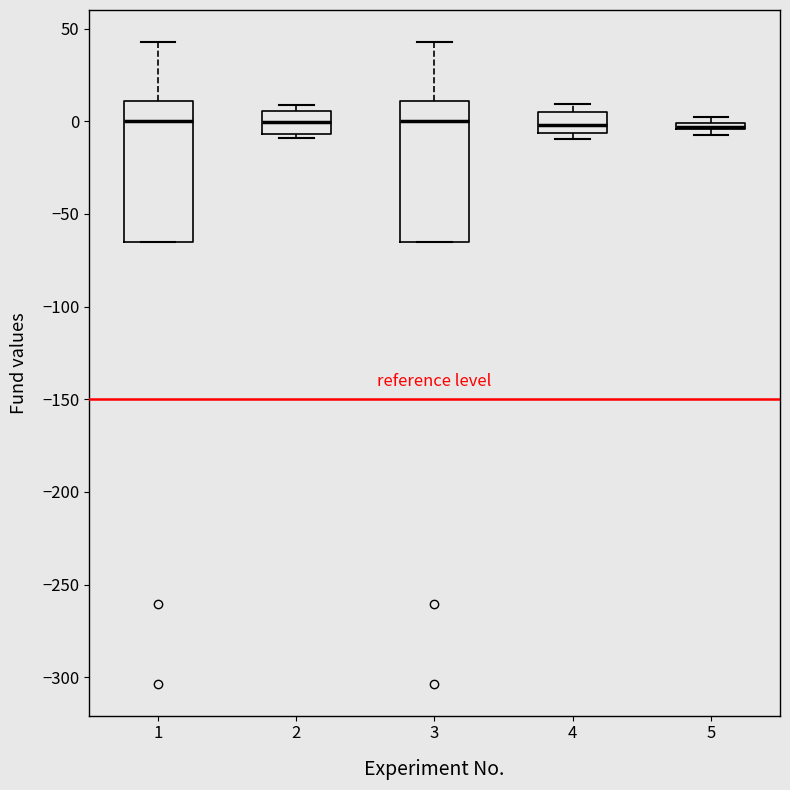

Where is the lower edge of the box at x = 5 on the y-axis? The values are not printed on the chart, so give them approximately, as read against the axis.

-5